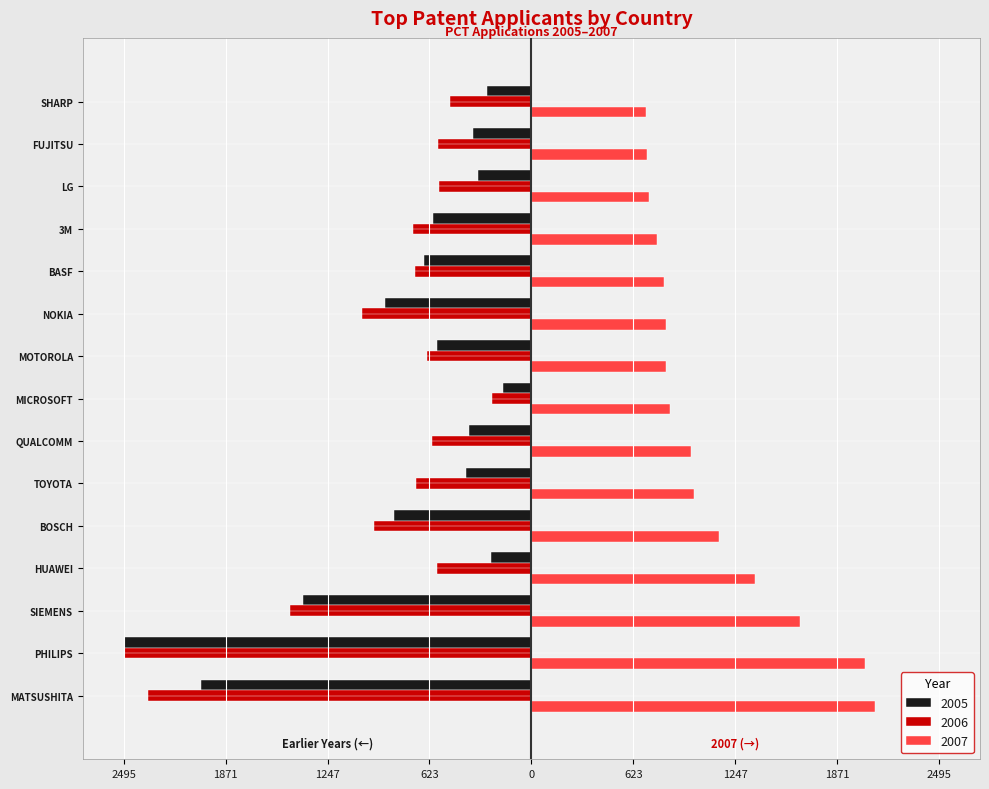

What is the difference between the second highest and second lowest values in the 2006 series?

1848